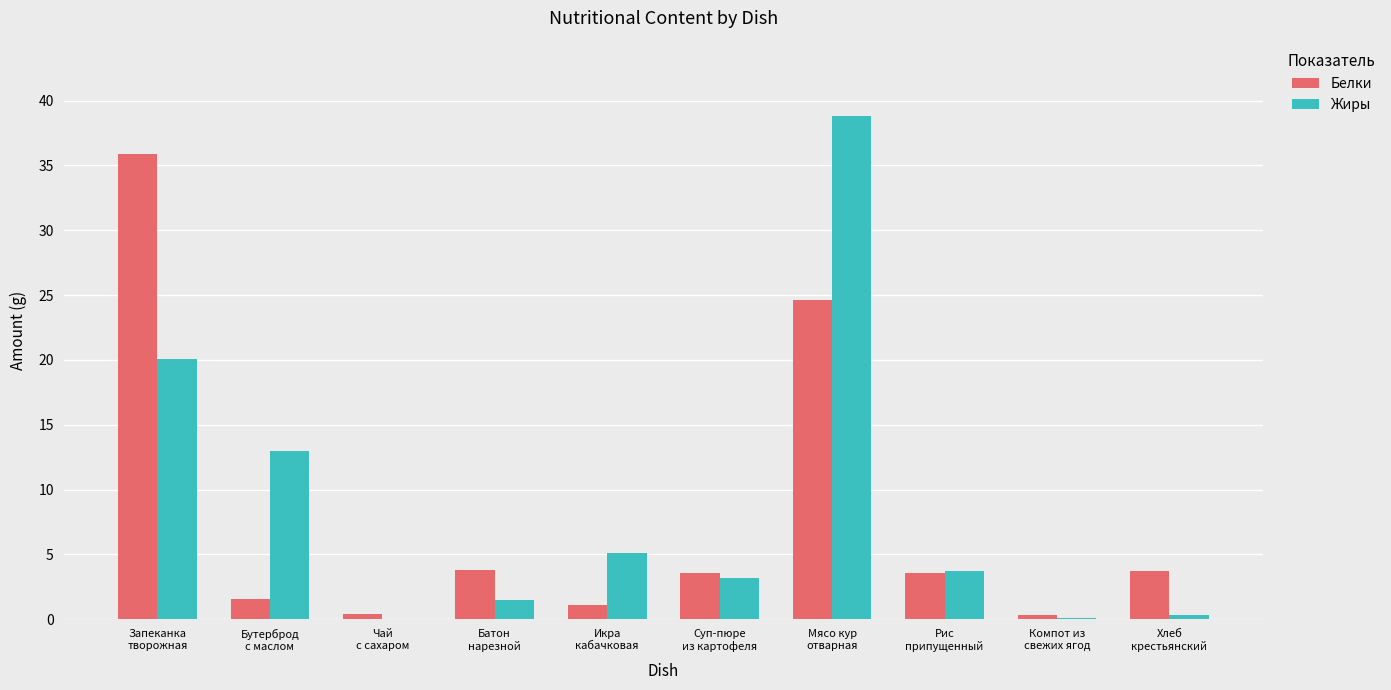

What is the sum of all Белки values?

78.6